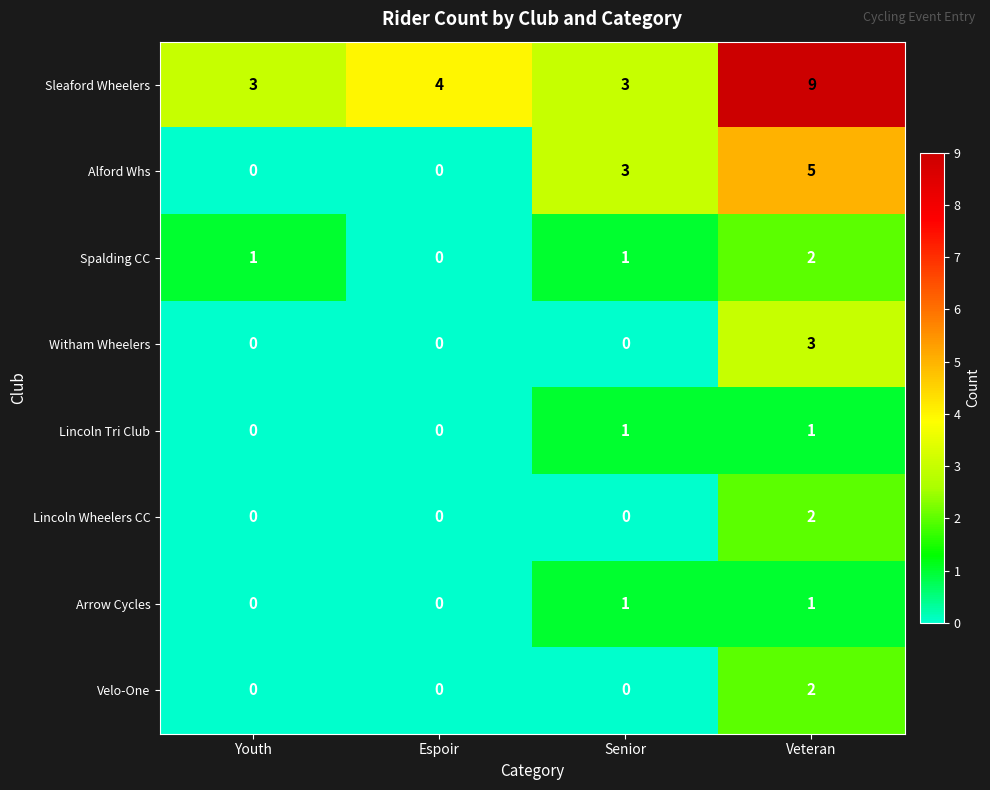

What is the average value of the Sleaford Wheelers series?

5